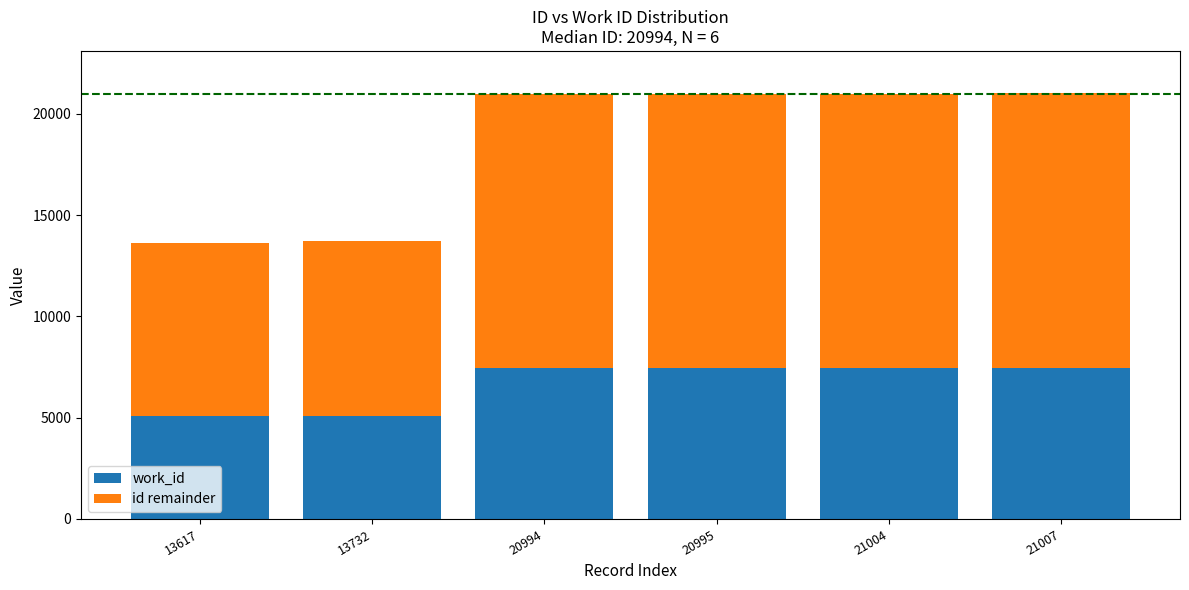

The value of work_id at 20995 is 12513. True or false?

False